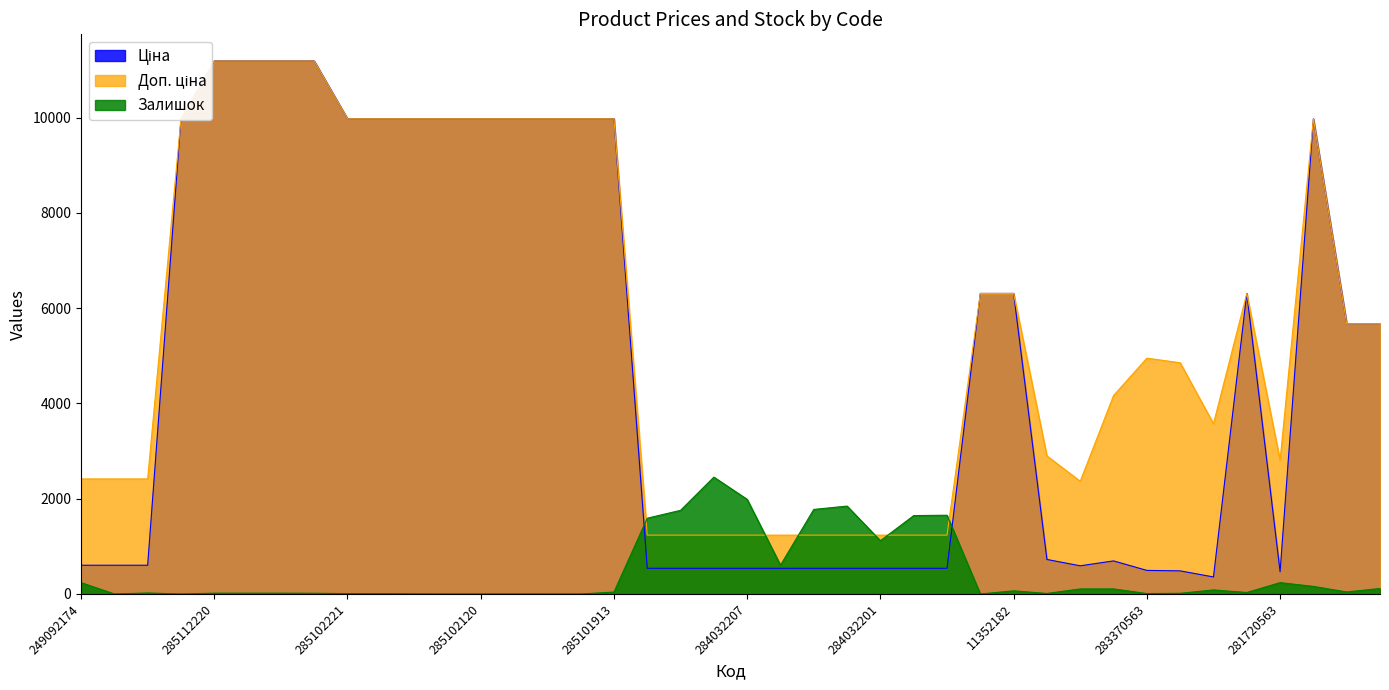

True or false: Залишок has a value of 8.3 at 249092172.

False